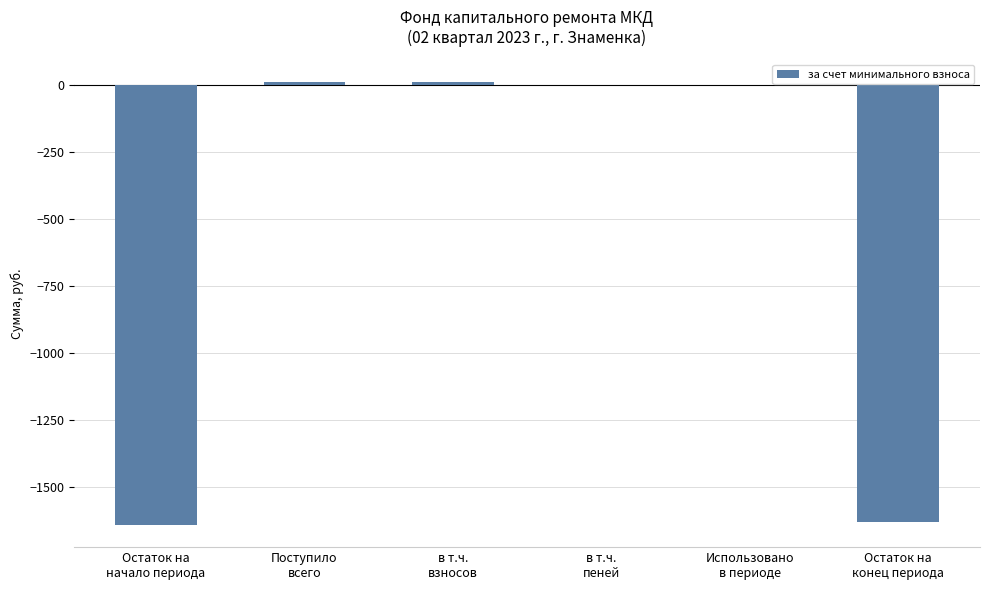

Between Остаток на
начало периода and в т.ч.
пеней, which is larger?

в т.ч.
пеней